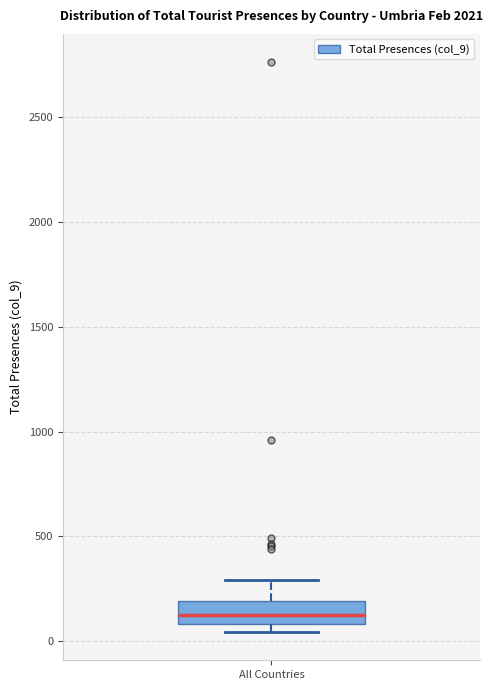

Read this box plot against the y-axis: the position of the median line, the range covered by the box, and the ends of both whiskers. The values are not printed on the chart, so give them approximately, as read against the axis.

median 150, box 100 to 200, whiskers 50 to 300